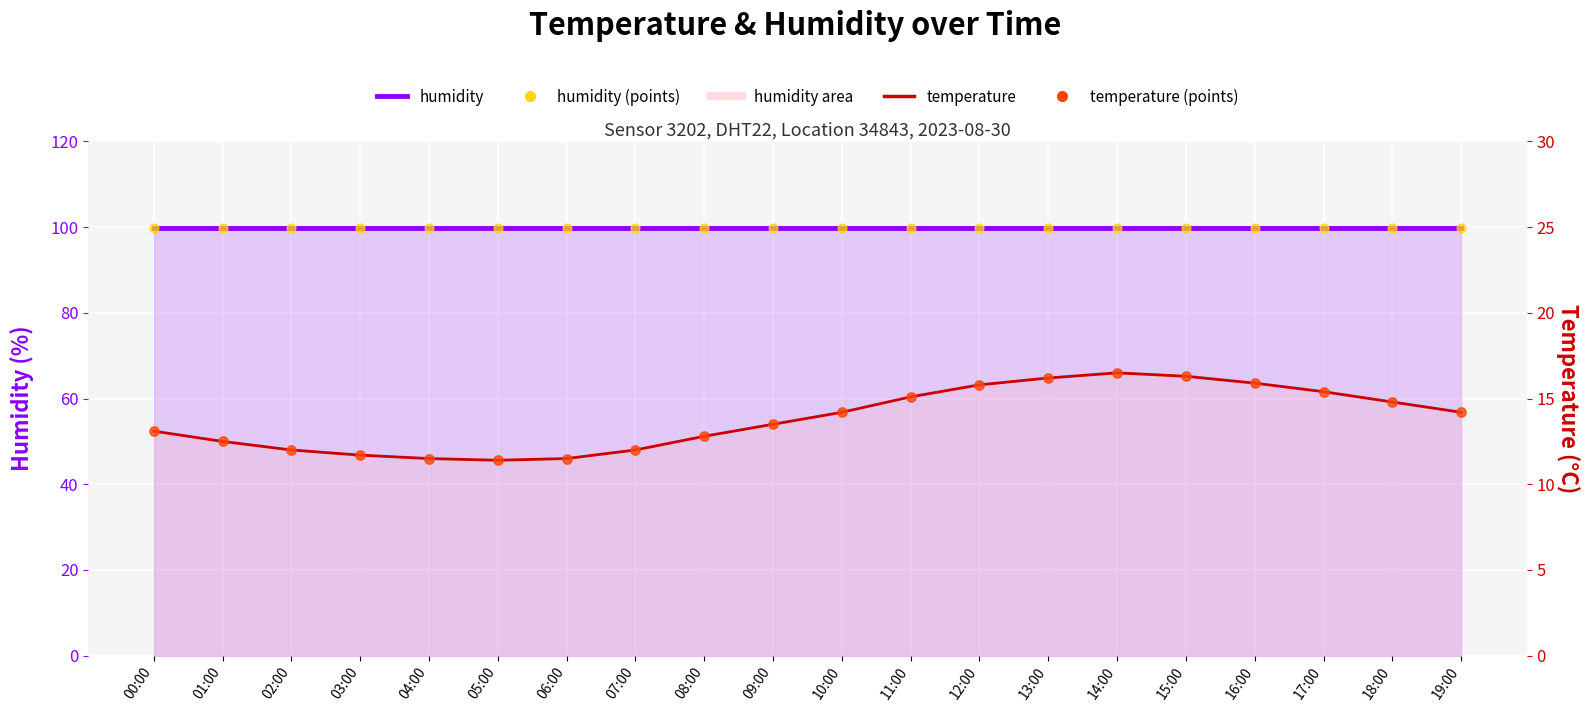

At which category is the sum across all series the highest?

14:00